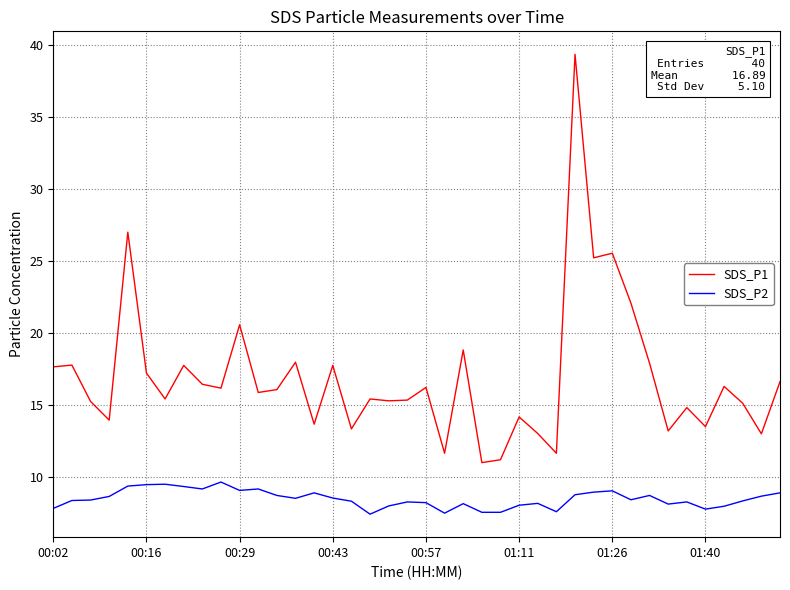

Count the number of data series in this chart.

2